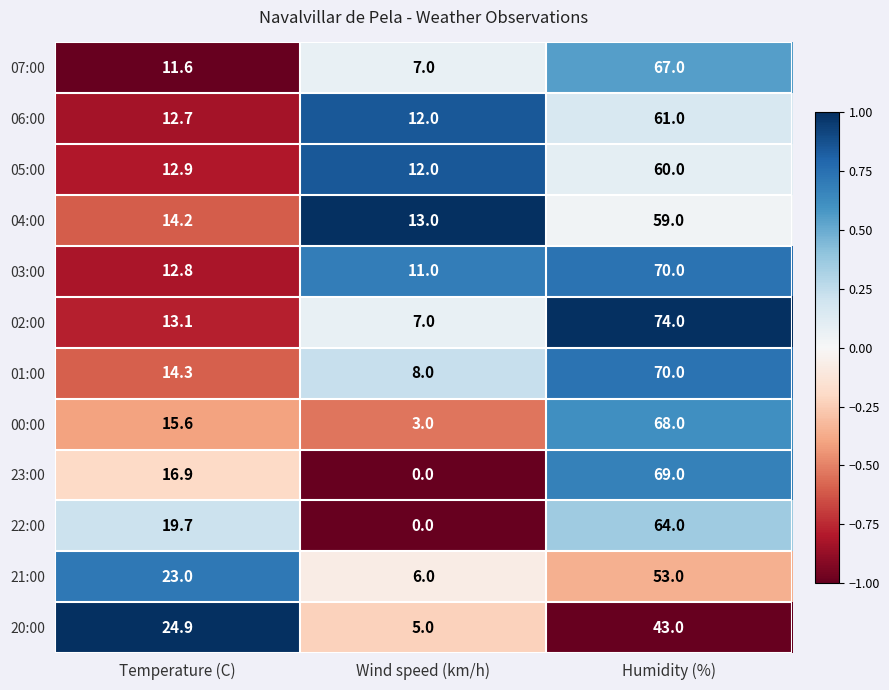

True or false: 05:00 has a value of 60.0 at Humidity (%).

True